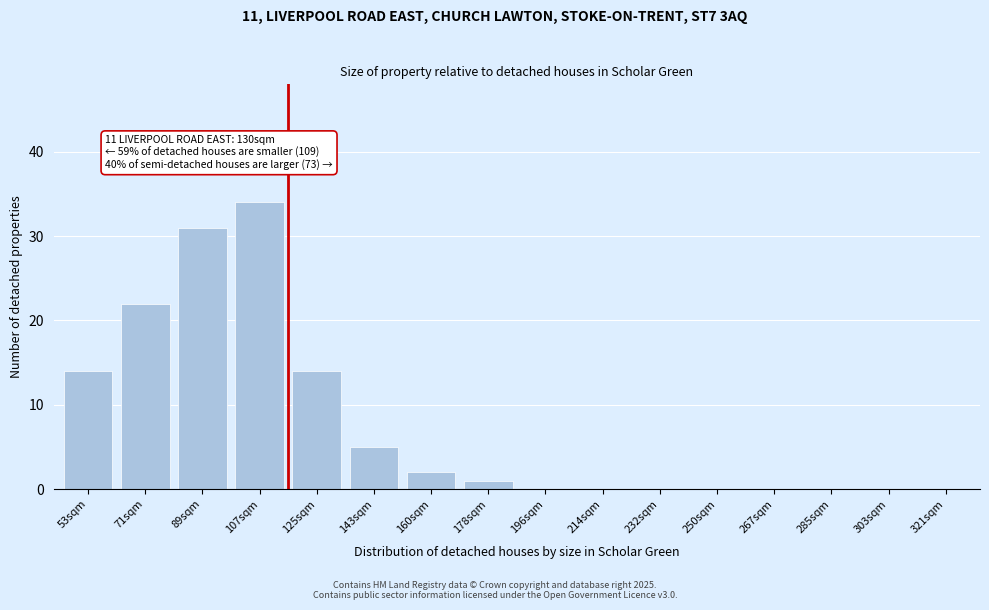

Reading left to right, extract all data points from this chart.

53sqm=14	71sqm=22	89sqm=31	107sqm=34	125sqm=14	143sqm=5	160sqm=2	178sqm=1	196sqm=0	214sqm=0	232sqm=0	250sqm=0	267sqm=0	285sqm=0	303sqm=0	321sqm=0